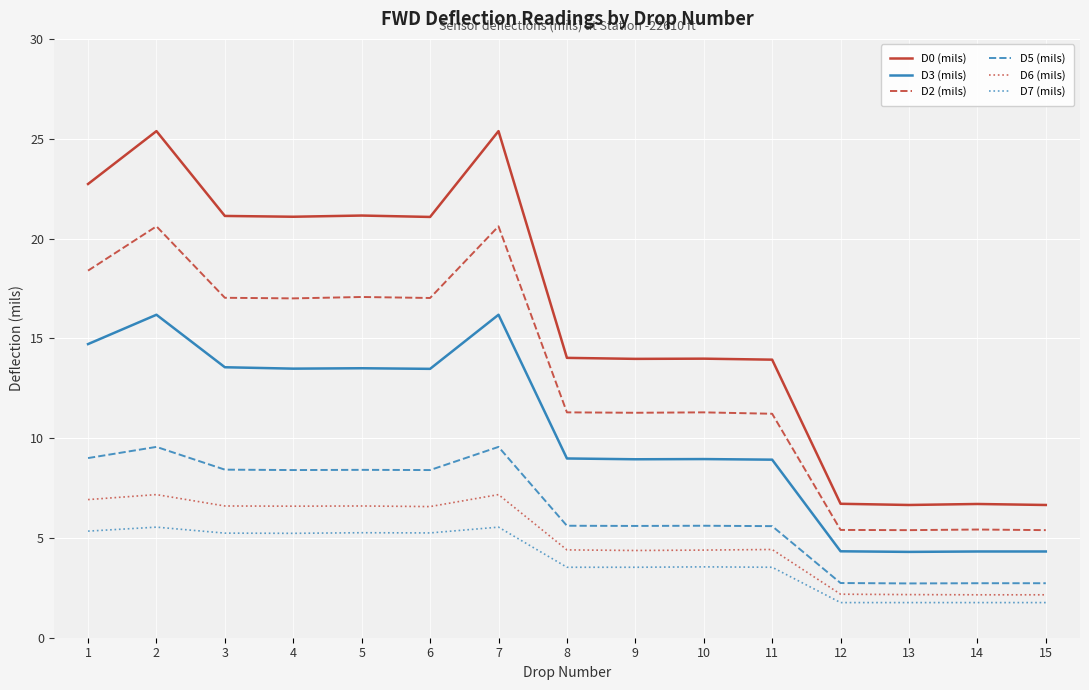

What is the minimum value shown in the chart?

1.8